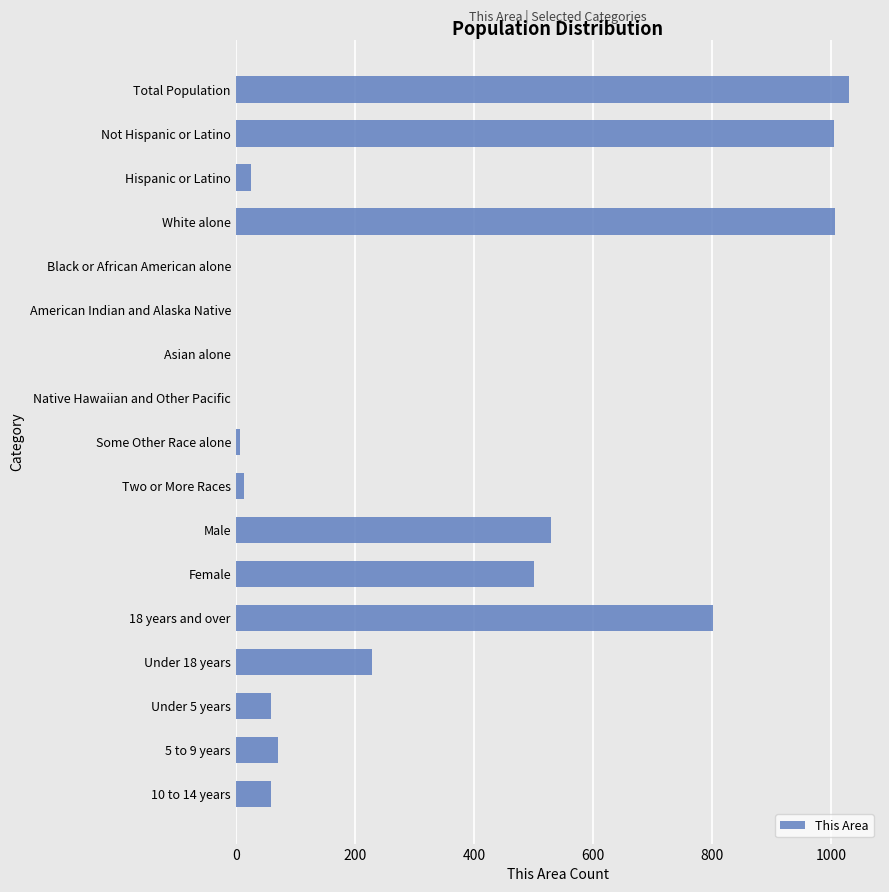

Approximately how many times larger is the value at Total Population compared to 18 years and over?

1.3